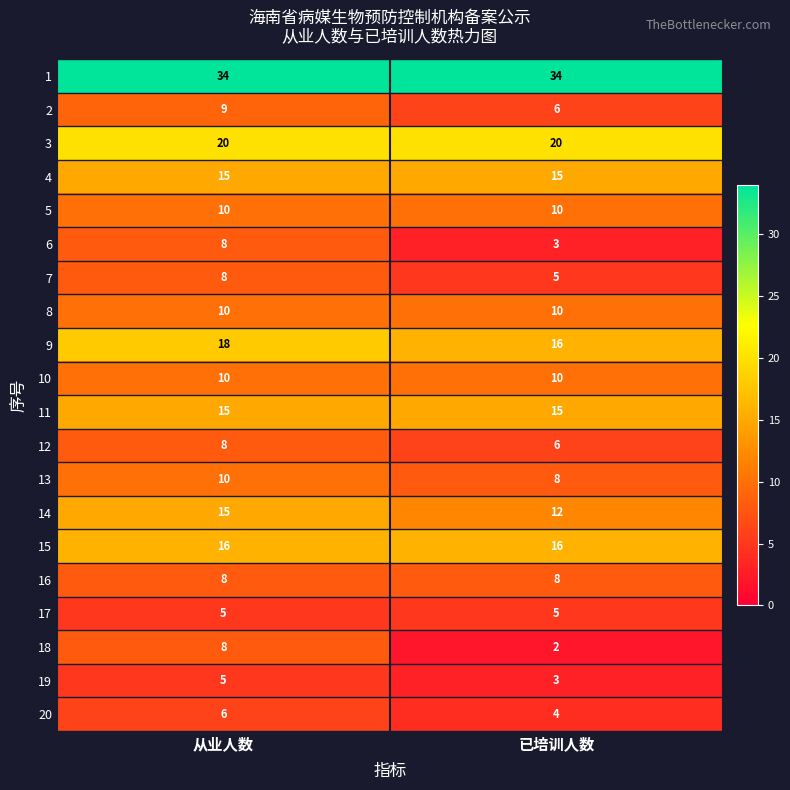

What is the average value of the 8 series?

10